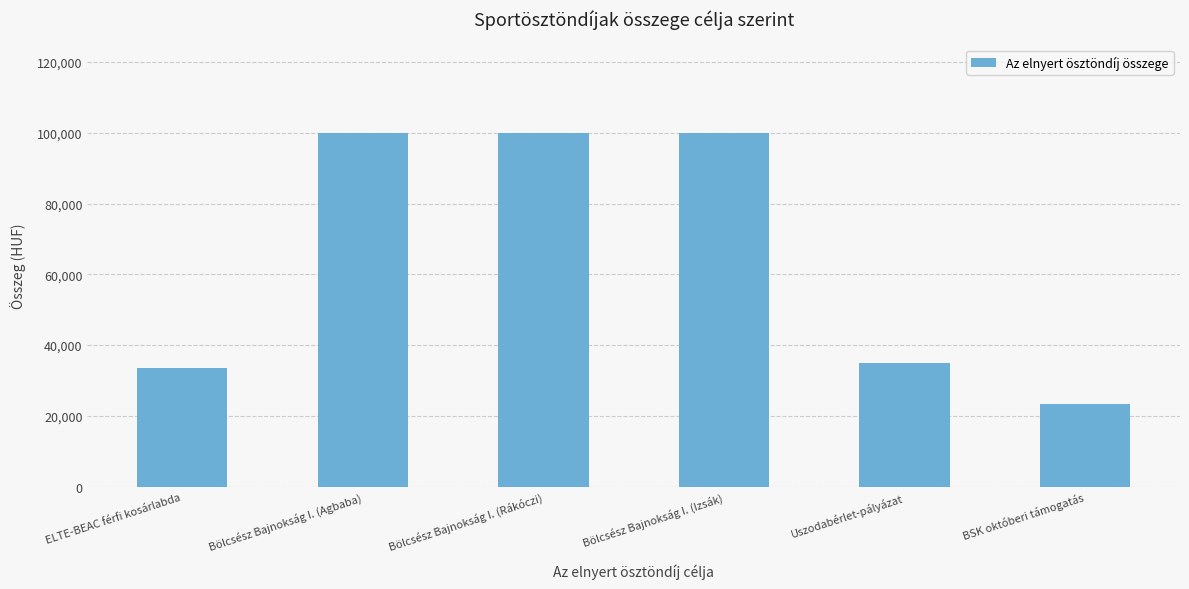

What is the difference between the values at Bölcsész Bajnokság I. (Agbaba) and Uszodabérlet-pályázat?

65000